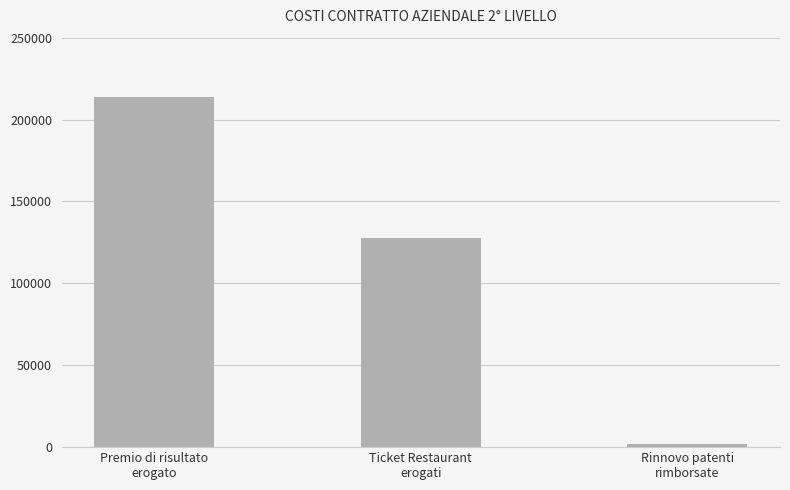

What is the label of the 2nd bar from the right?

Ticket Restaurant
erogati